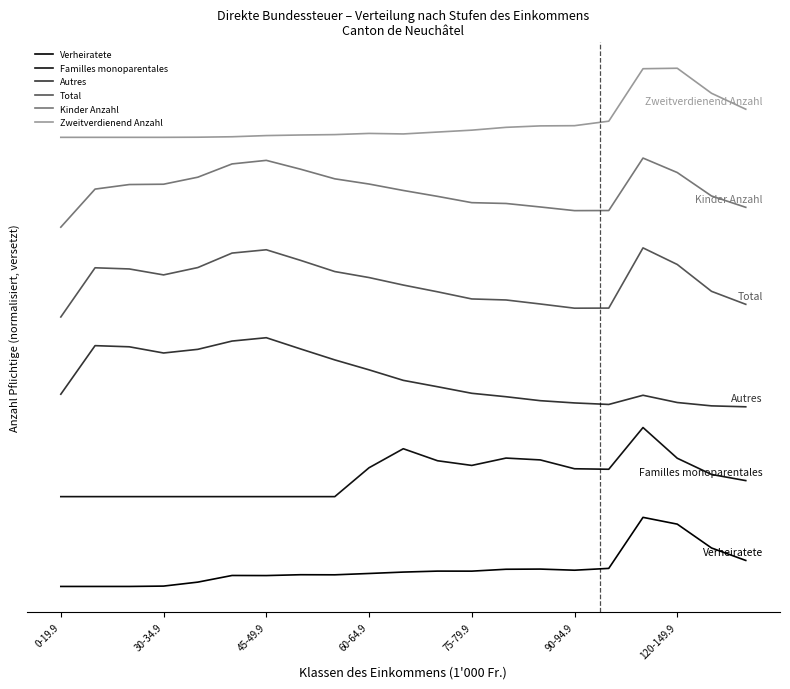

Does the chart display data point markers on the line(s)?

No